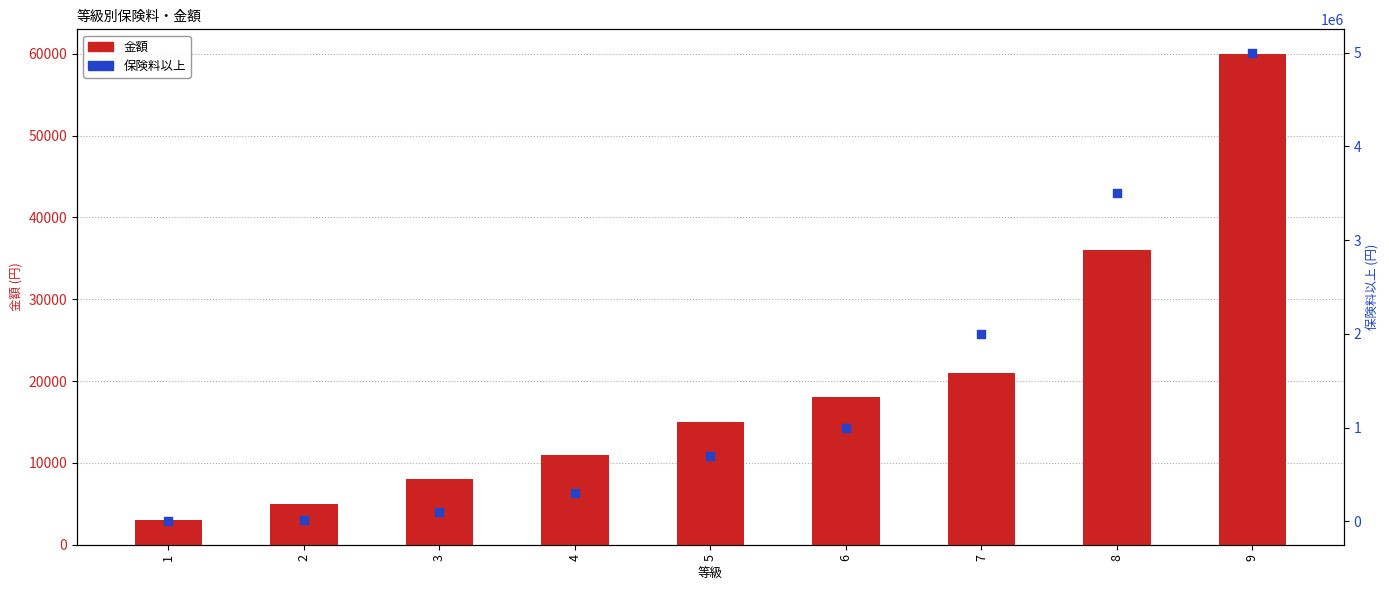

Which series contains the highest Y value?

保険料以上